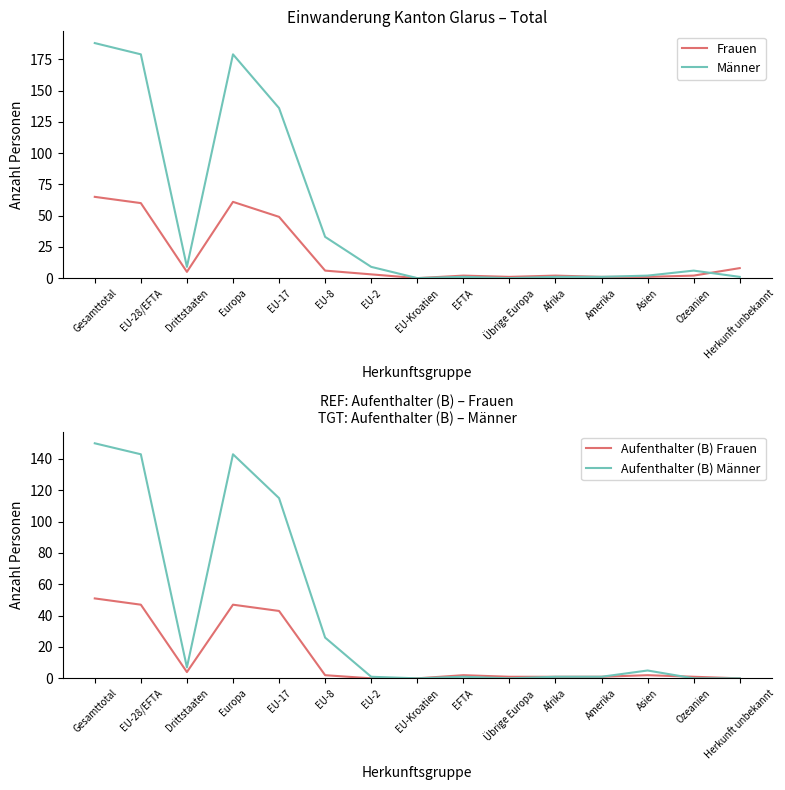

What is the difference between the maximum and second lowest values in the Frauen series?

64